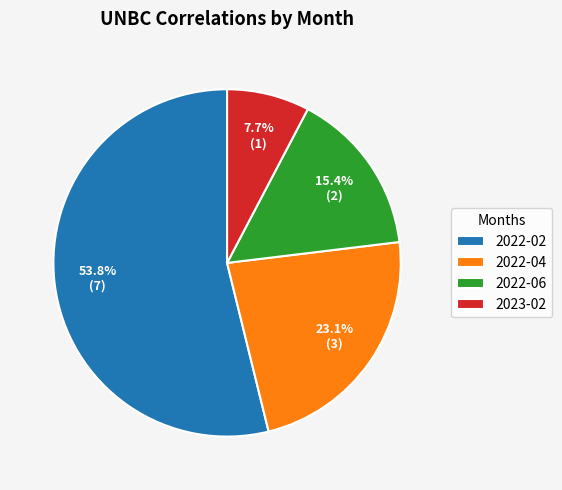

To the nearest percent, what portion does 2023-02 represent?

8%